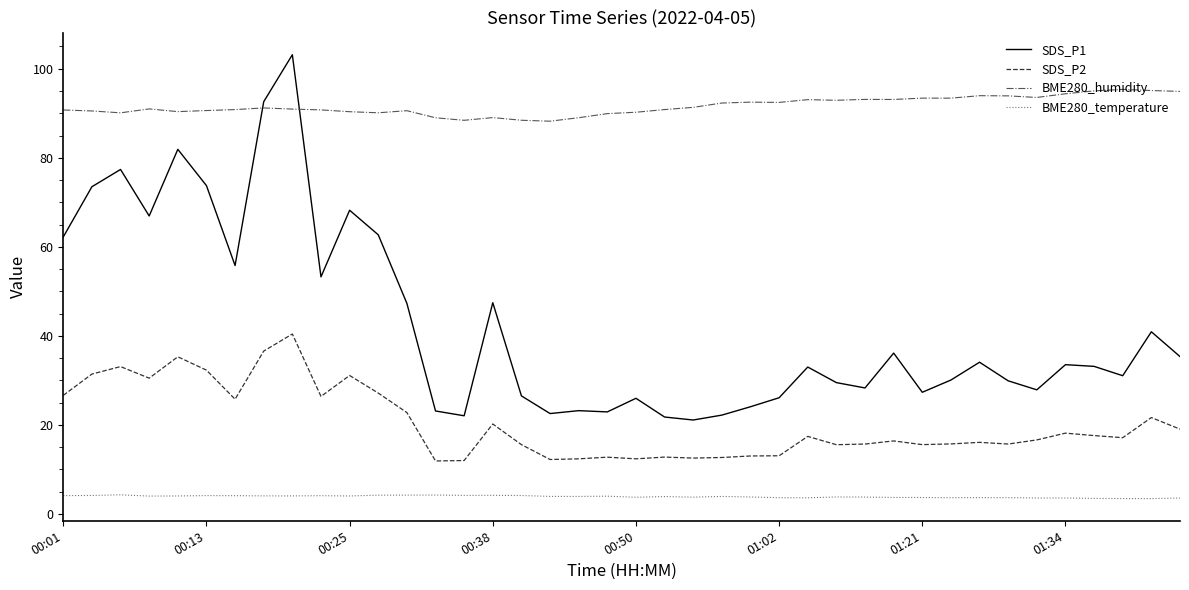

What is the maximum value for SDS_P1?

103.2